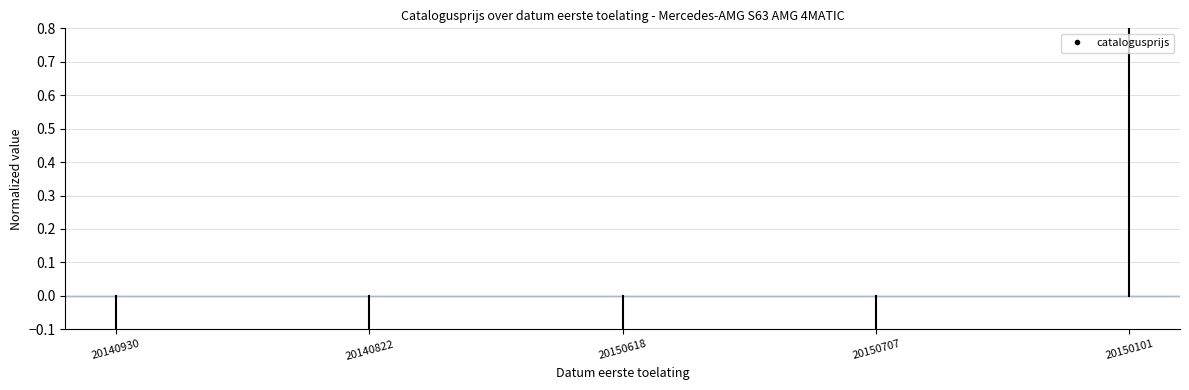

Where does the data first go above 0?

20150101